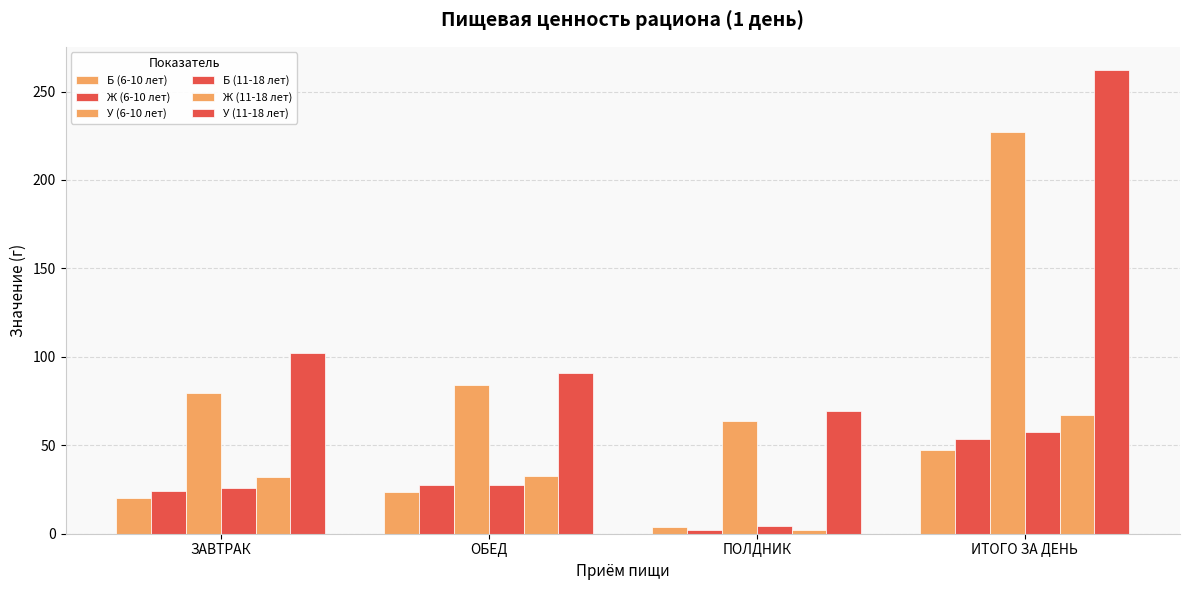

Which category has the highest value across all series?

ИТОГО ЗА ДЕНЬ